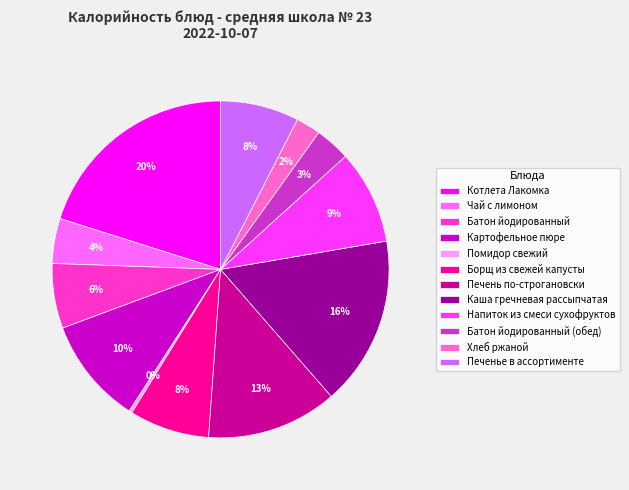

Does any single category account for the majority?

No